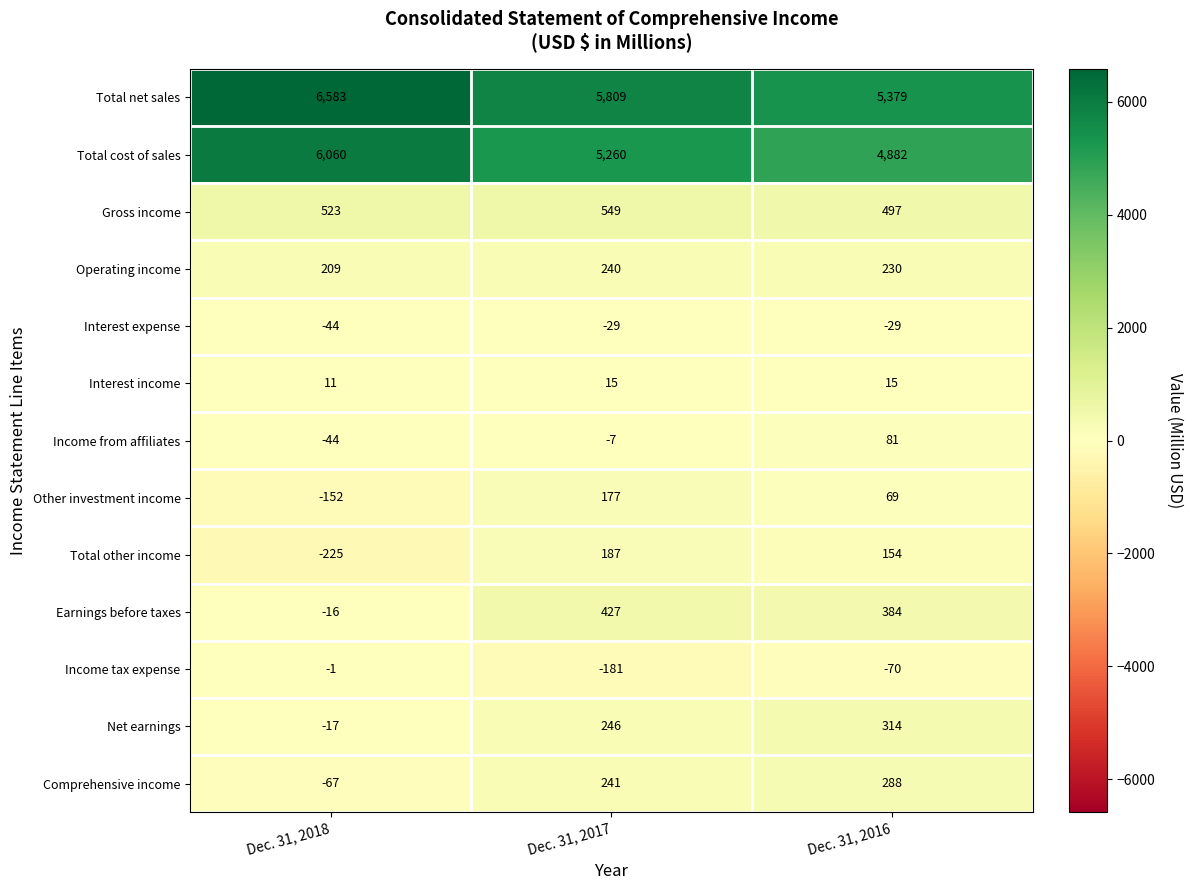

Rank the series by their maximum value, from highest to lowest.

Total net sales, Total cost of sales, Gross income, Earnings before taxes, Net earnings, Comprehensive income, Operating income, Total other income, Other investment income, Income from affiliates, Interest income, Income tax expense, Interest expense